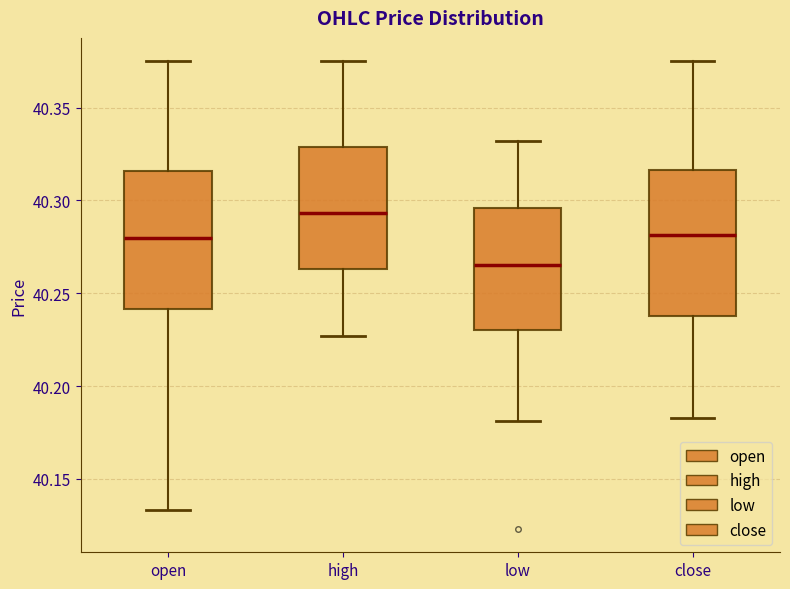

Reading left to right, read every box against the y-axis: the position of its median line, the range the box covers, and the ends of its whiskers. The values are not printed on the chart, so give them approximately, as read against the axis.

open: median 40.280, box 40.240 to 40.315, whiskers 40.135 to 40.375
high: median 40.295, box 40.265 to 40.330, whiskers 40.225 to 40.375
low: median 40.265, box 40.230 to 40.295, whiskers 40.180 to 40.330
close: median 40.280, box 40.240 to 40.315, whiskers 40.185 to 40.375